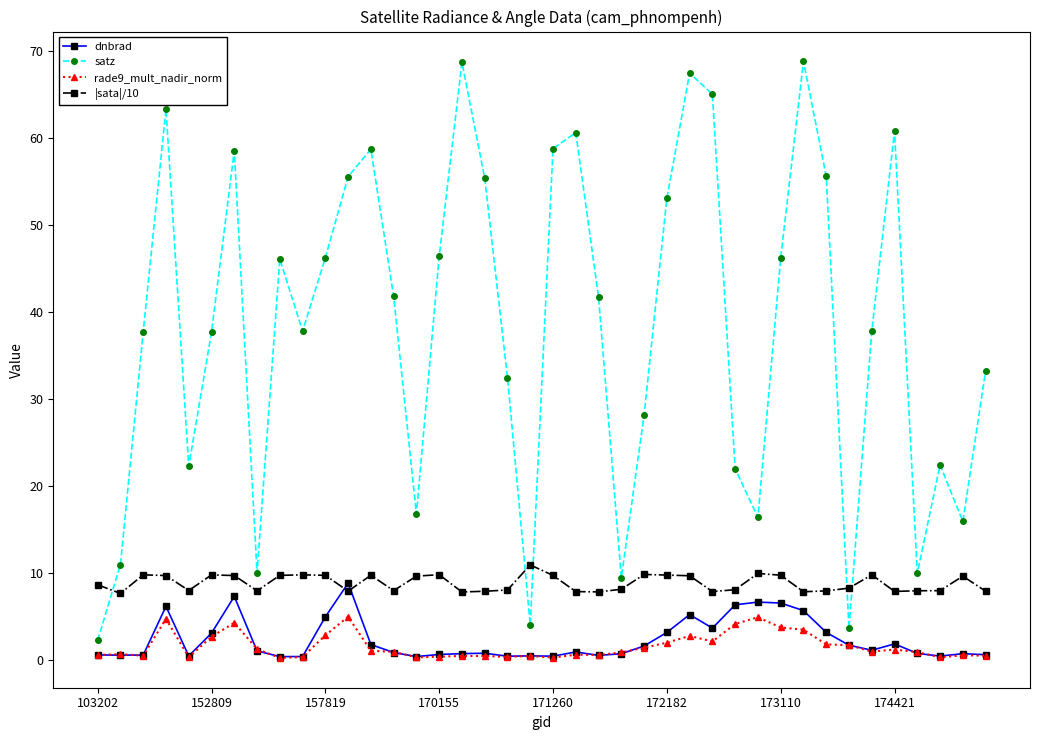

Which series has the largest total across all categories?

satz